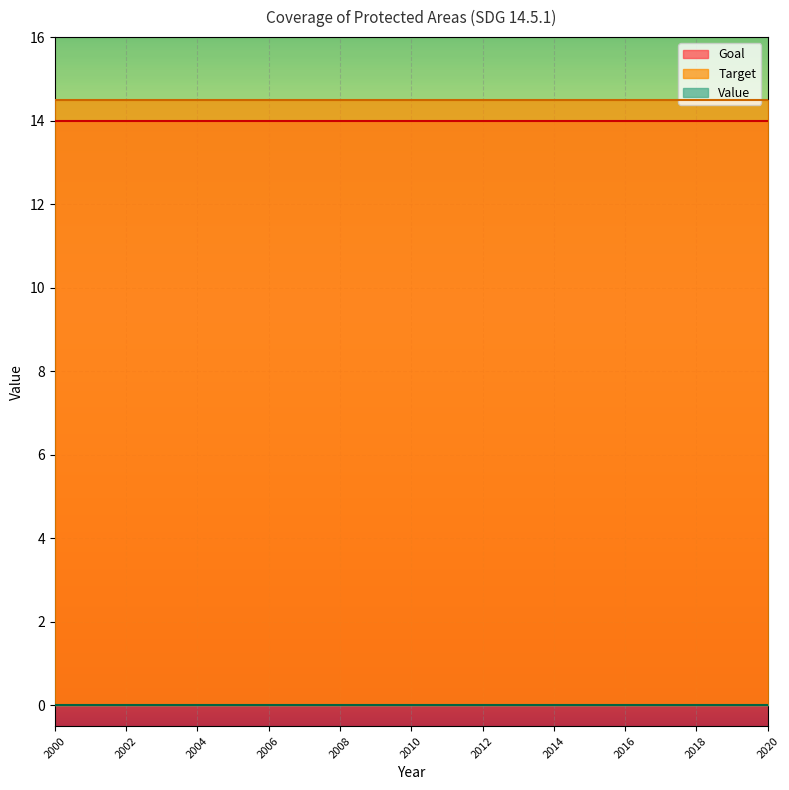

Between 2010 and 2004, which is larger?

2010